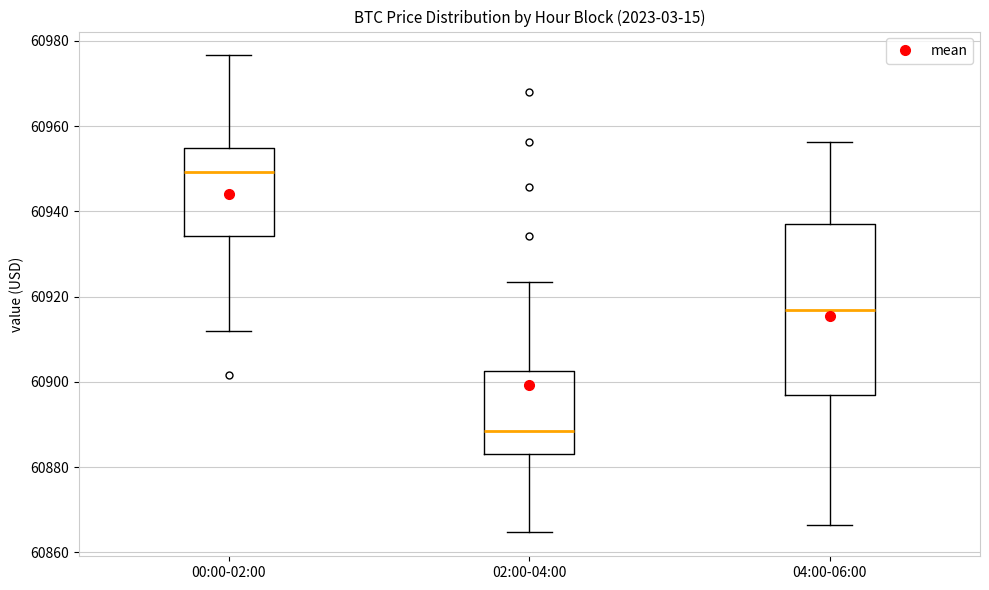

Comparing the boxes themselves (not the whiskers), which one is the tallest?

04:00-06:00